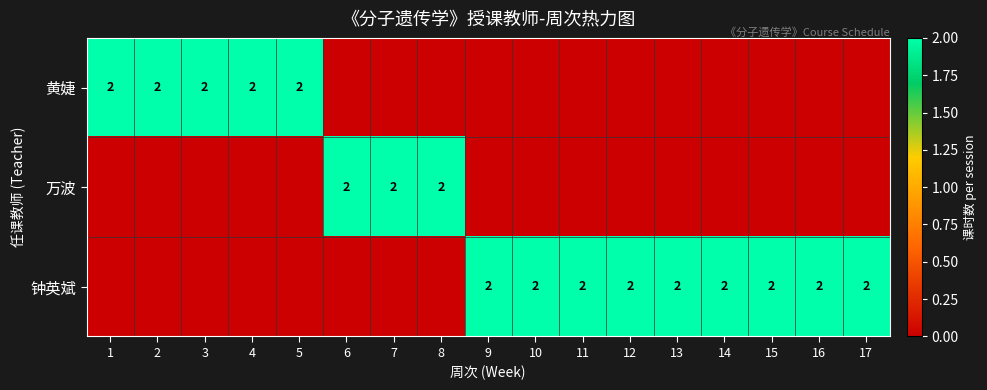

Is it true that 钟英斌 equals 2 at 11?

True